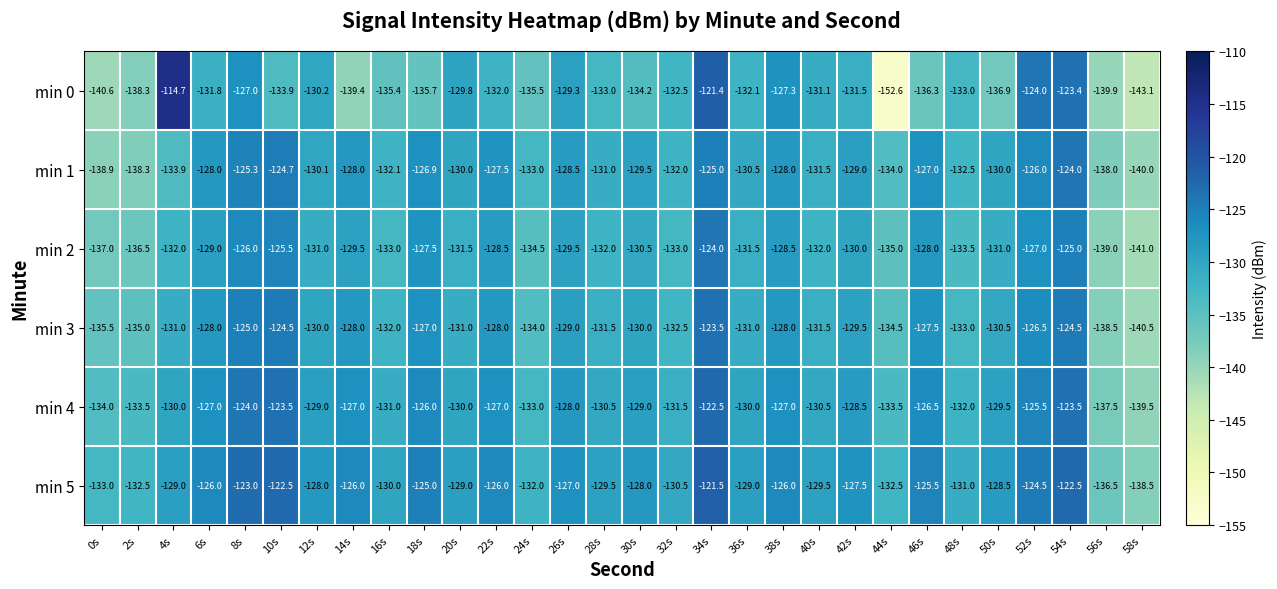

What is the sum of the min 4 values at 44s and 36s?

-263.5